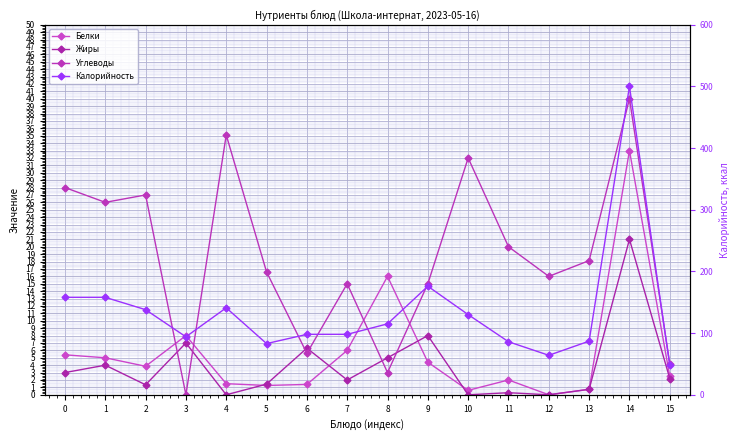

How many interior local peaks does the Углеводы series have?

5